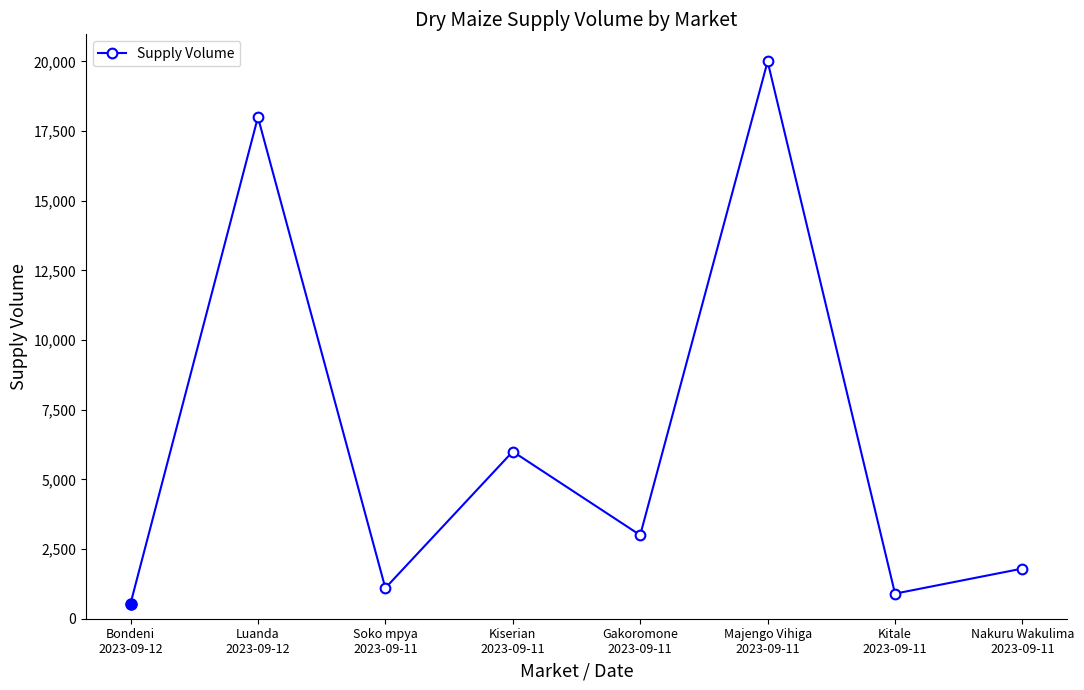

How many interior local valleys (lower than both neighbors) does the data have?

3